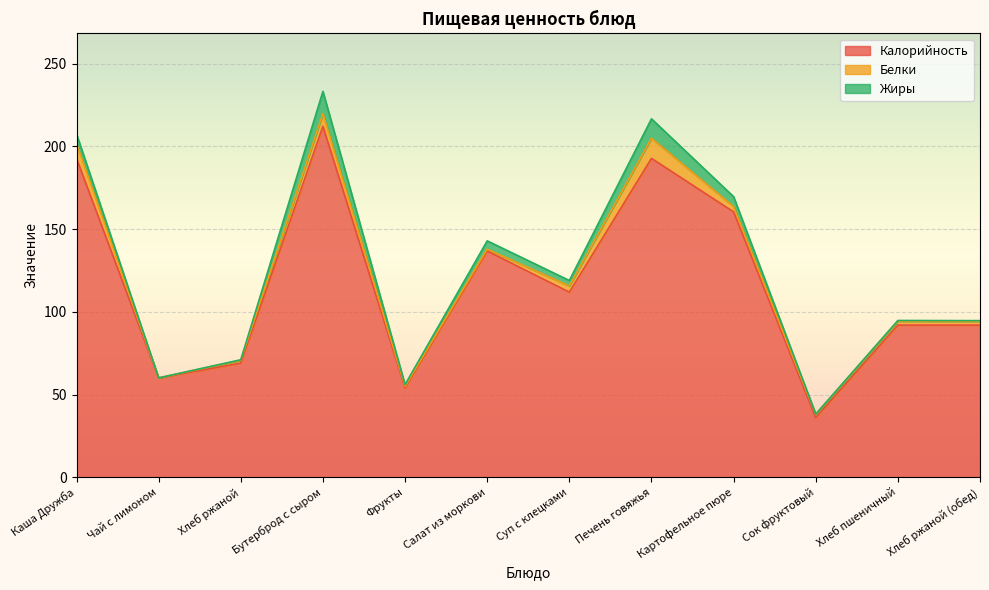

Where is the first local maximum for Белки?

Бутерброд с сыром